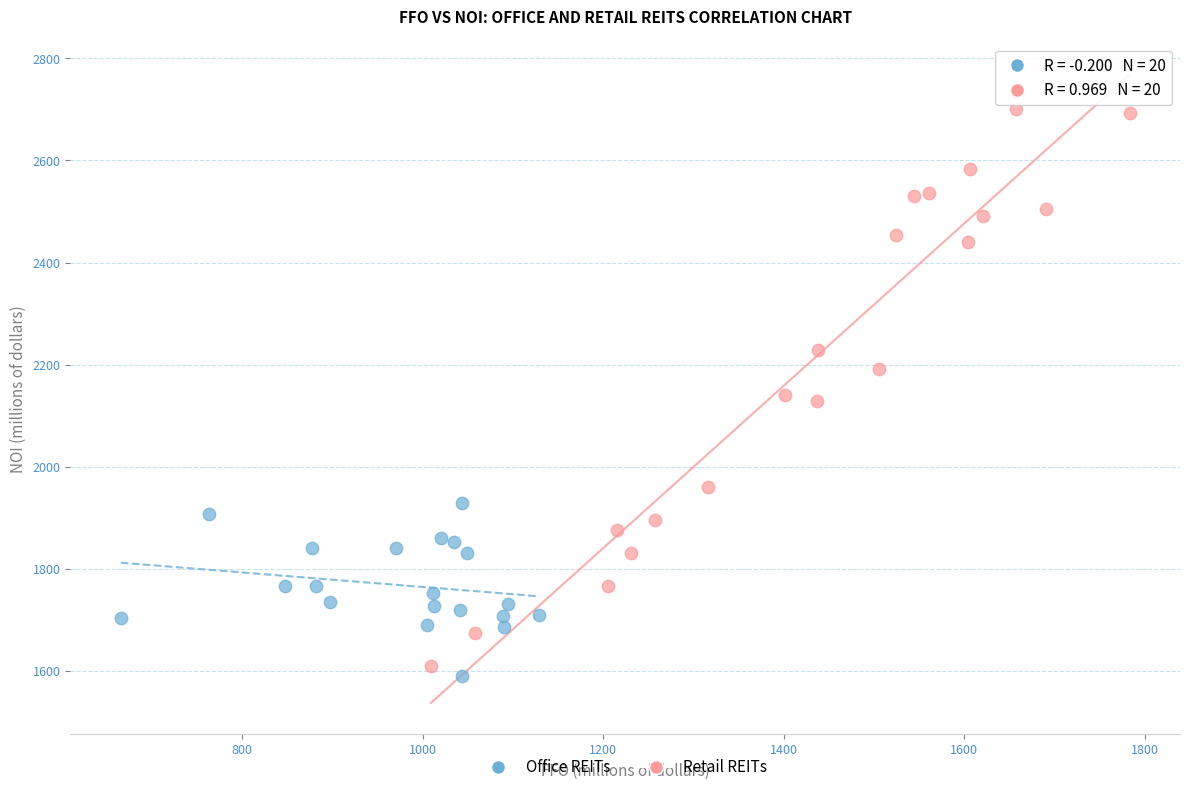

What are all the series names shown in the legend?

Office REITs, Retail REITs